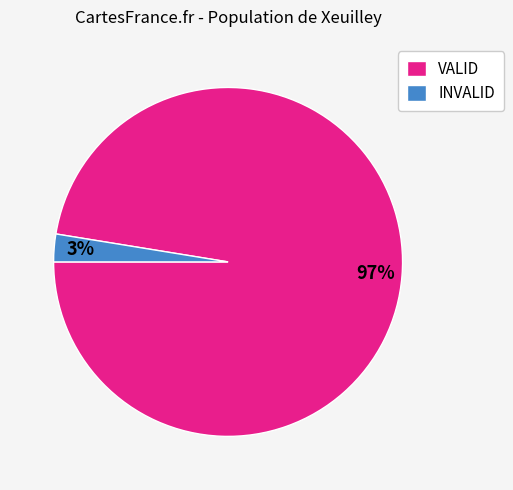

Do INVALID and VALID together represent more than half of the pie?

Yes